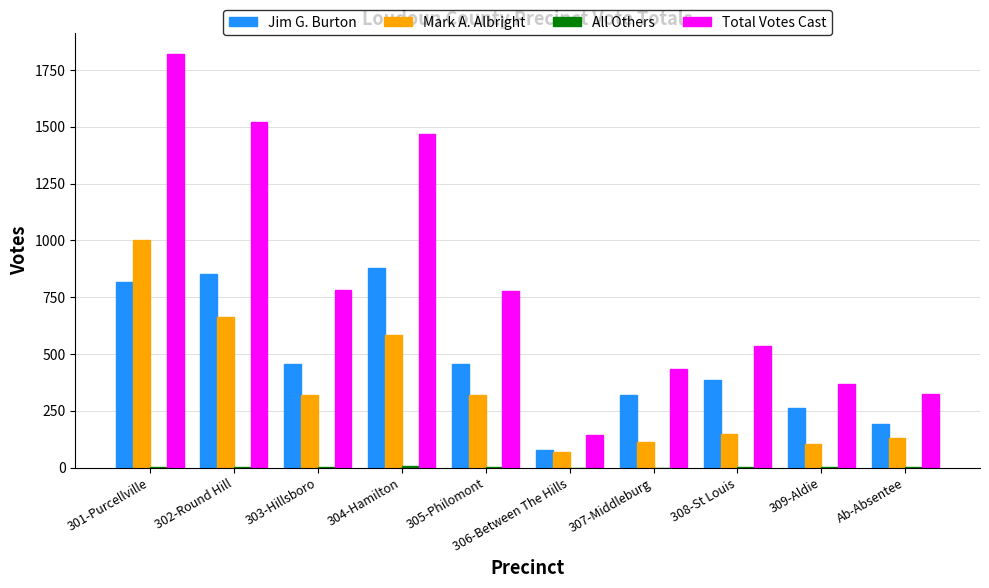

What is the total value across all series at 307-Middleburg?

872